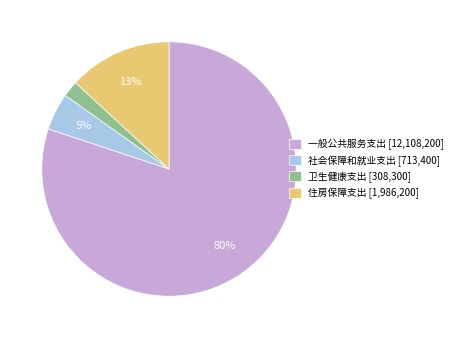

Does any single category account for the majority?

Yes